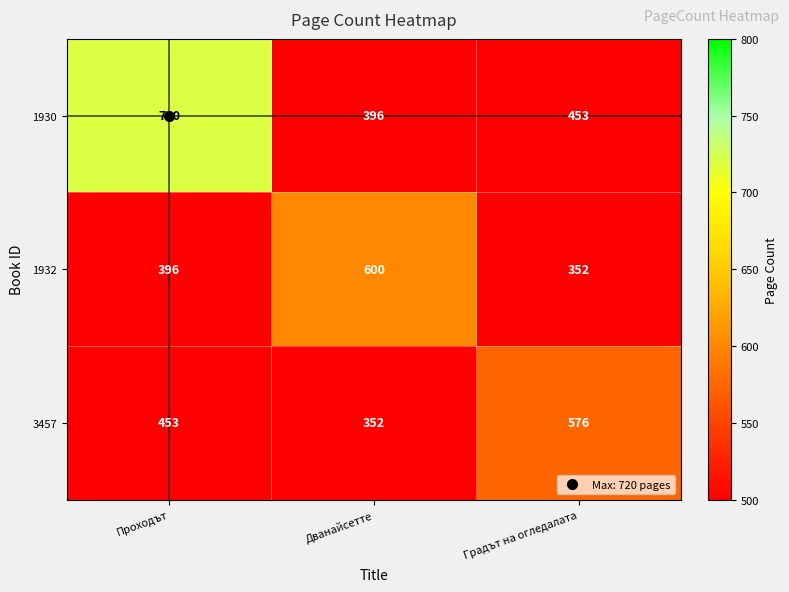

At Градът на огледалата, list the series in order from largest to smallest.

3457, 1930, 1932